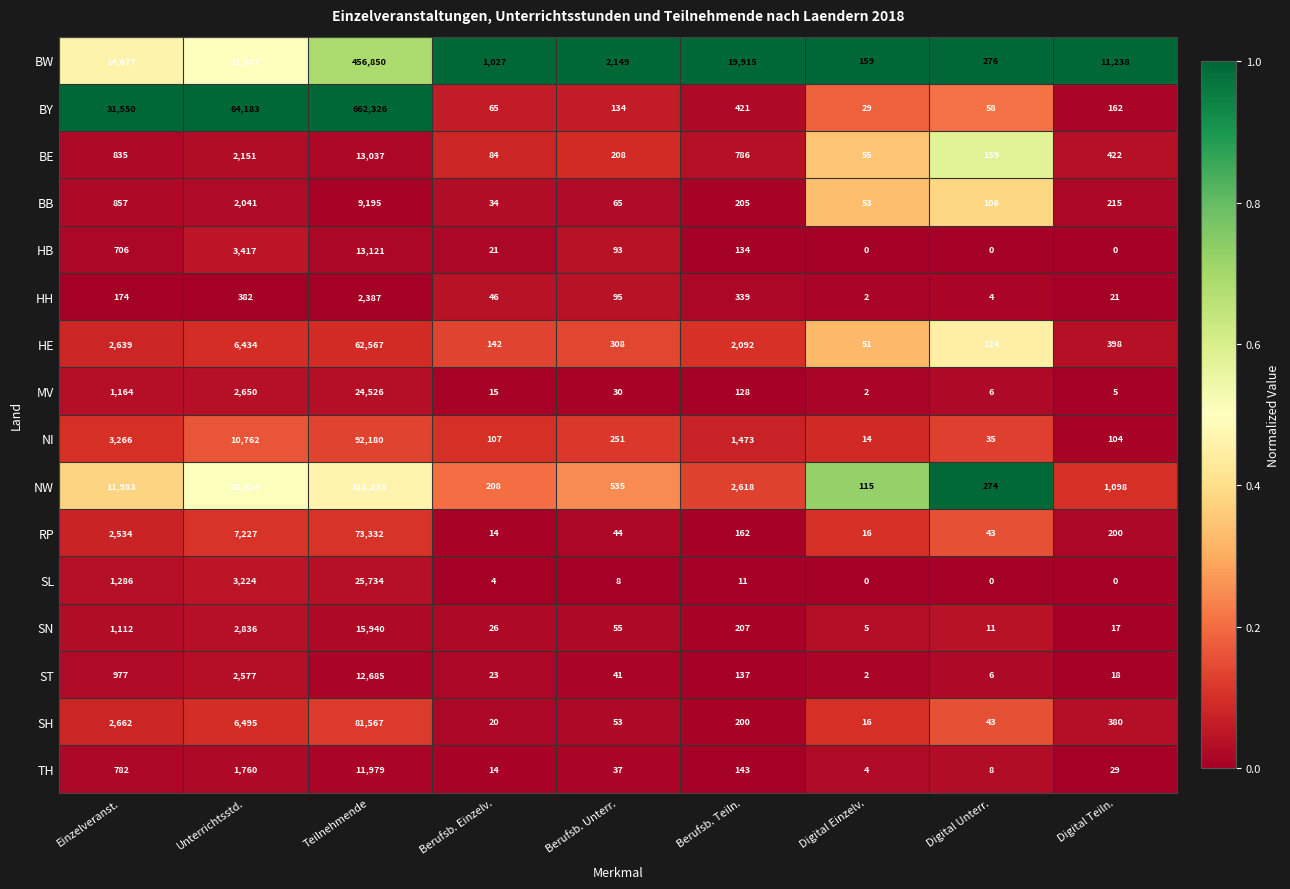

Which category has the lowest value in the MV series?

Digital Einzelv.